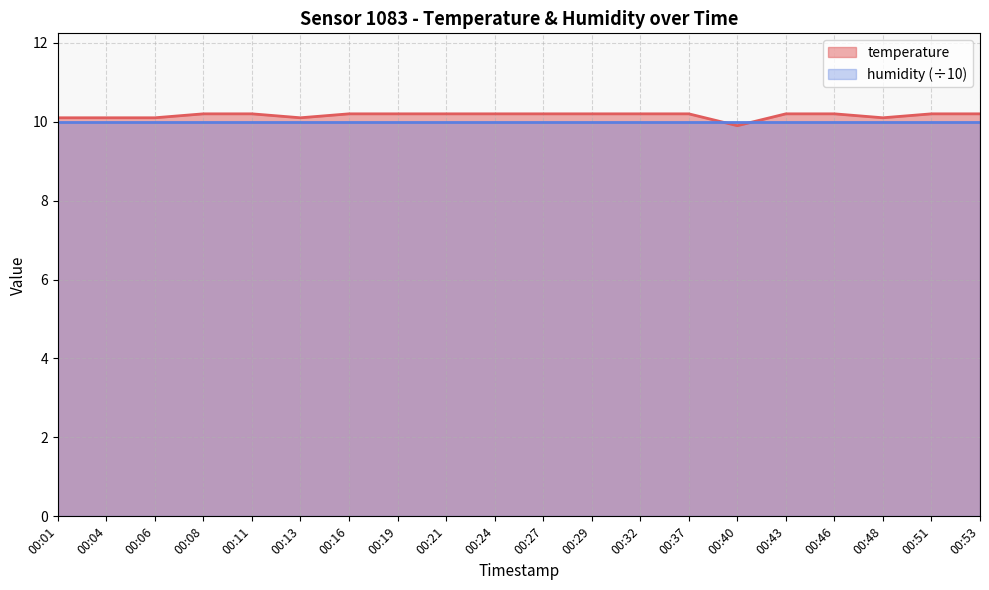

At which category does the chart reach its peak across all series?

00:08